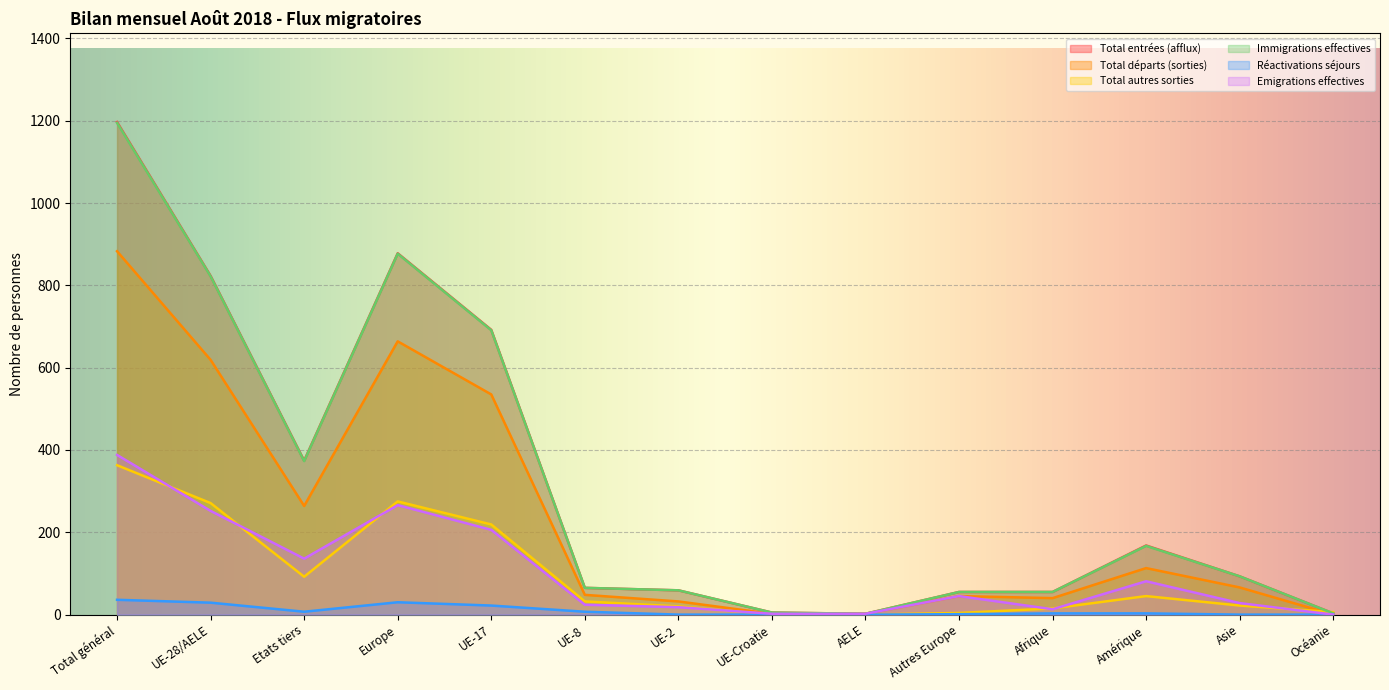

True or false: Emigrations effectives has more than 2 interior local peaks.

True